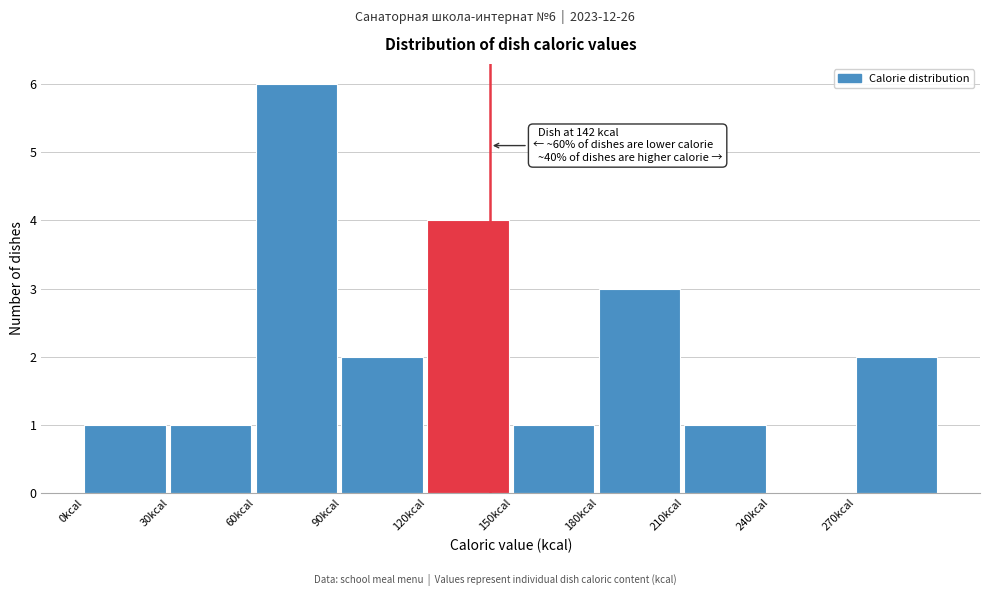

Which range on the x-axis has the tallest bar?

60 to 90